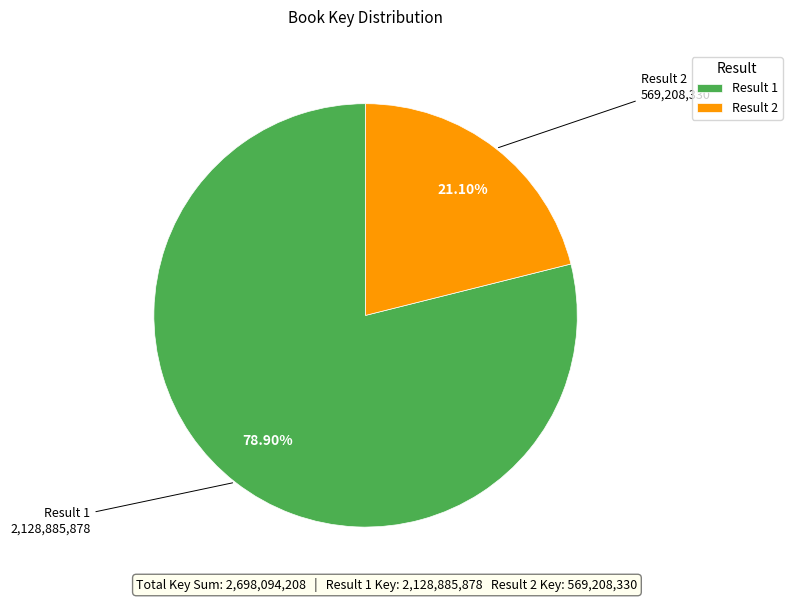

Rank the categories by value from highest to lowest.

Result 1, Result 2